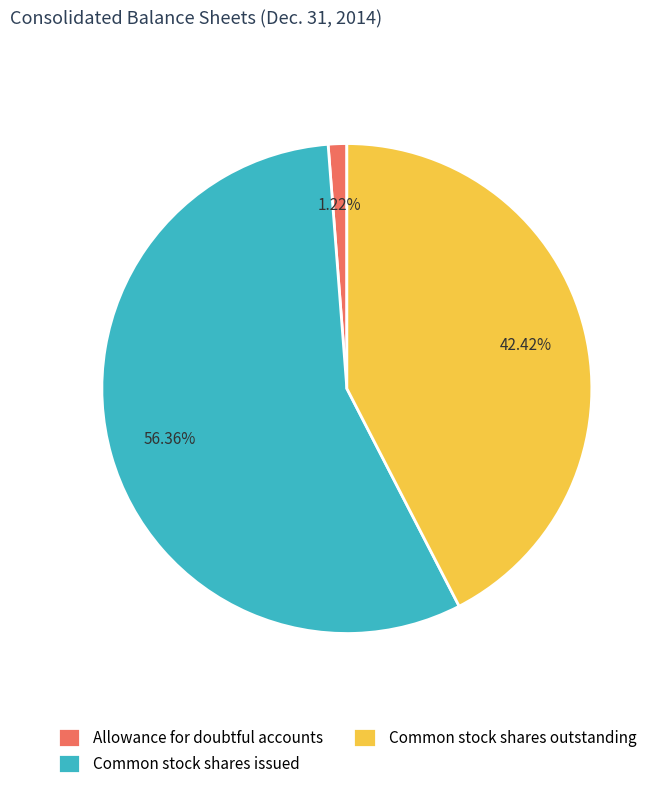

How many segments does this pie chart have?

3